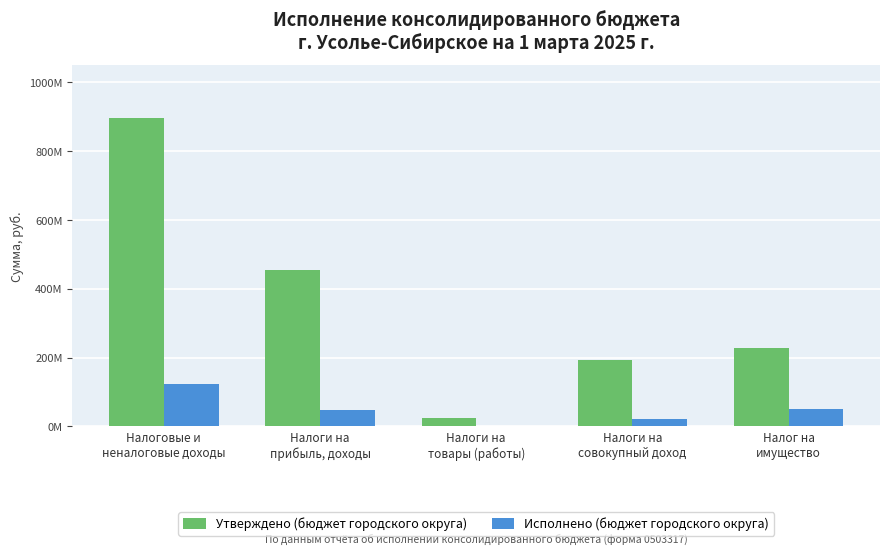

At which label is Исполнено (бюджет городского округа) closest to 62190543?

Налог на
имущество